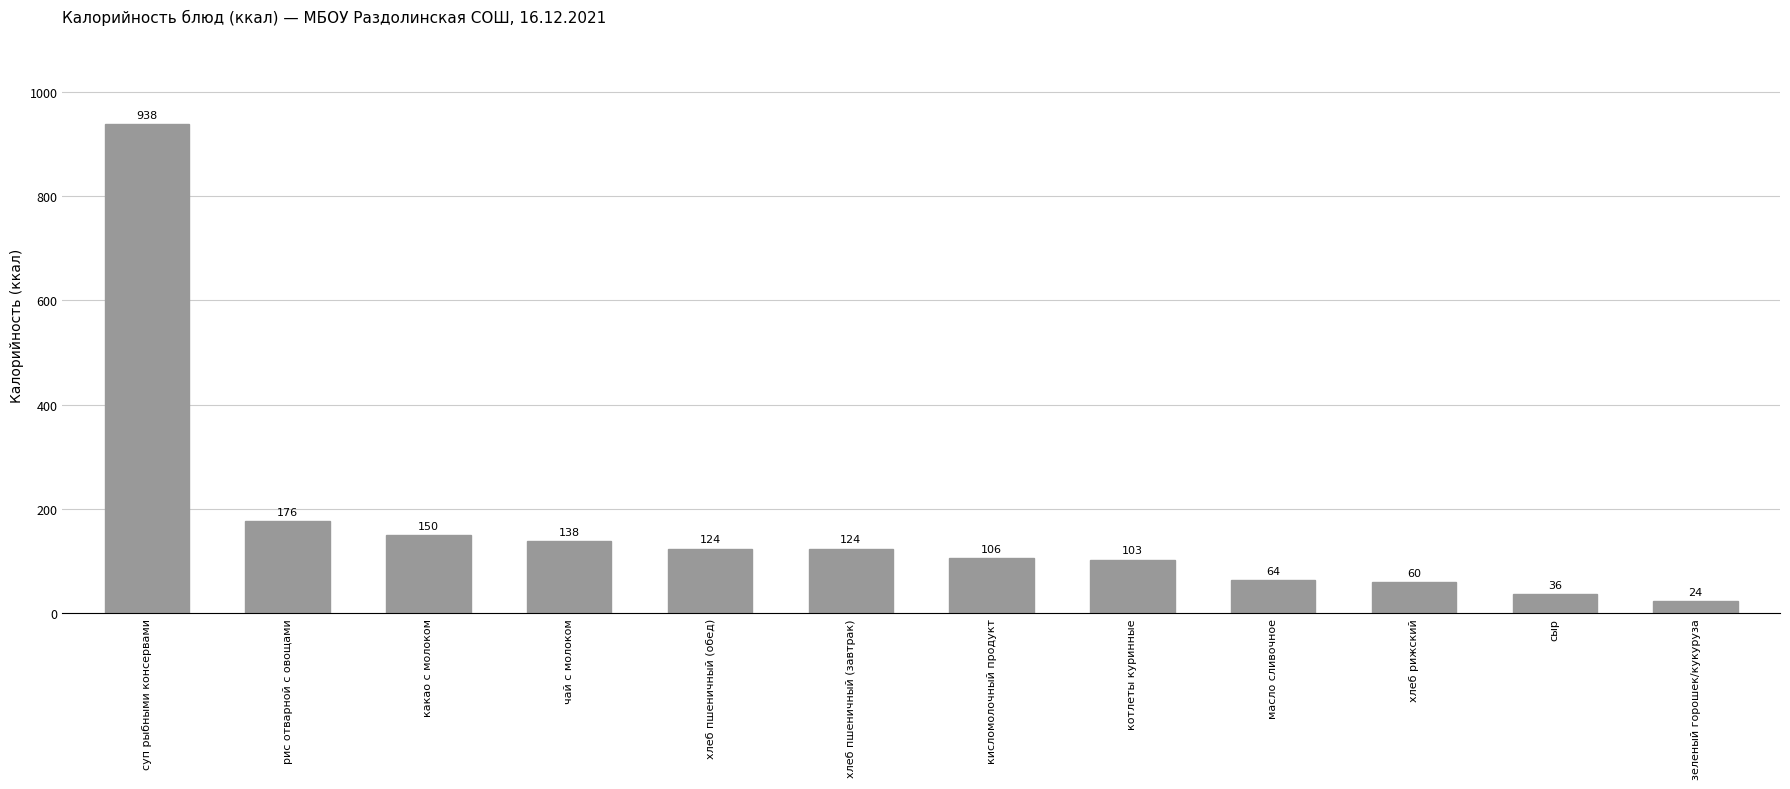

What is the greatest value displayed?

938